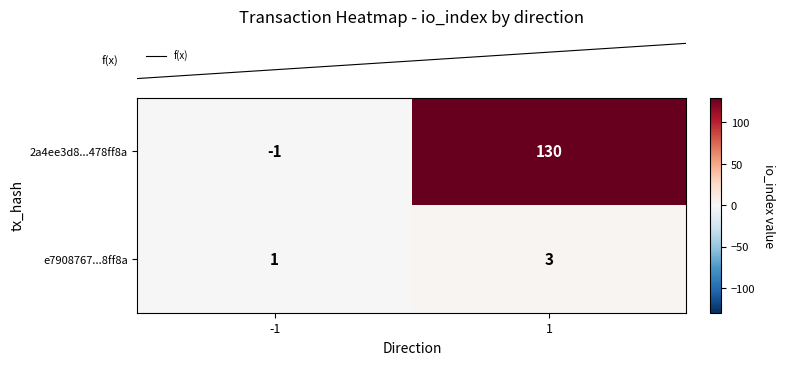

How many distinct data groups are displayed?

2